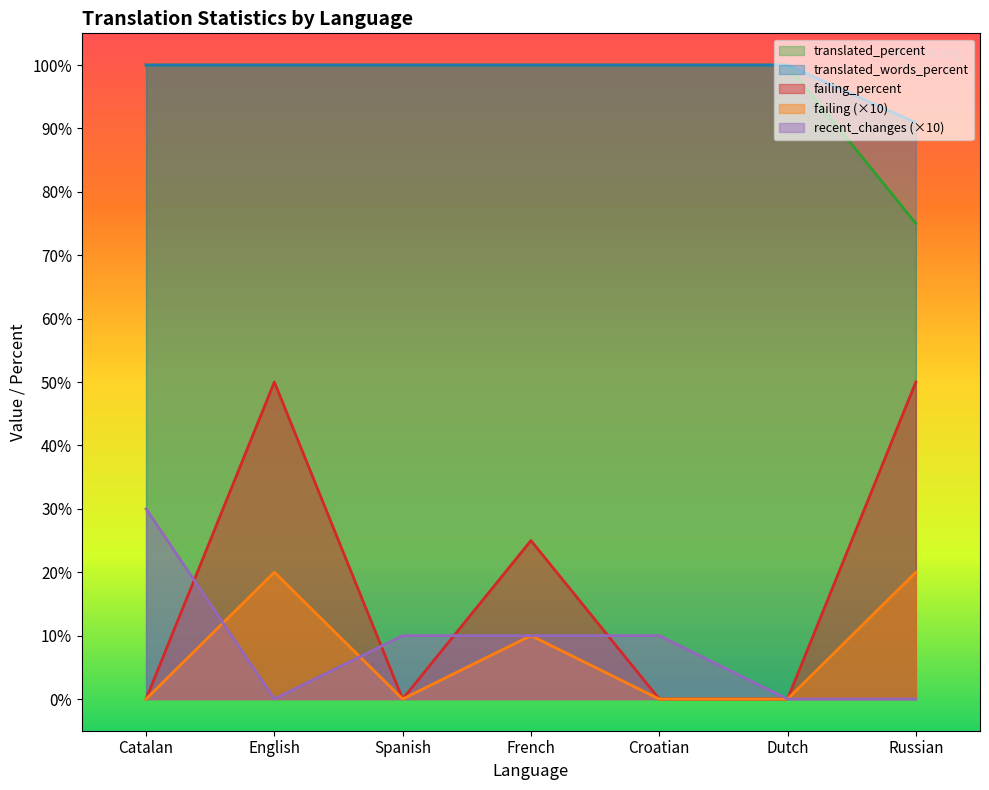

What are all the series names shown in the legend?

translated_percent, translated_words_percent, failing_percent, failing (×10), recent_changes (×10)